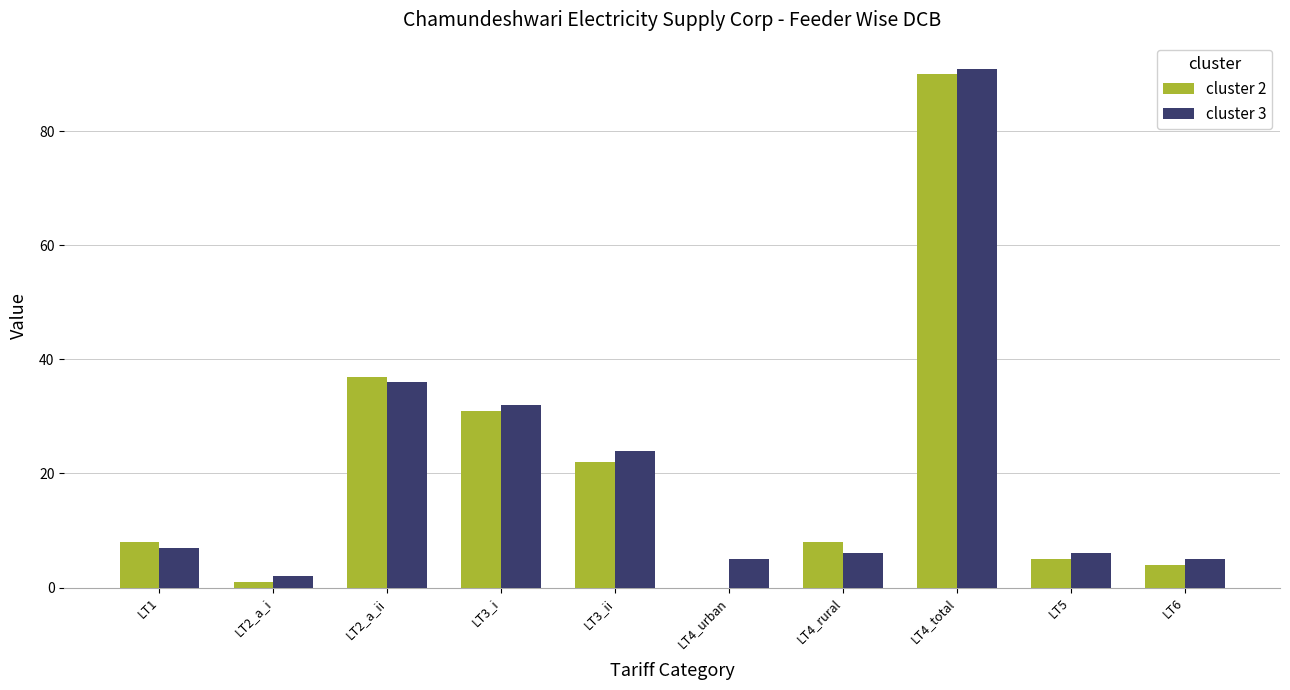

What are all the series names shown in the legend?

cluster 2, cluster 3